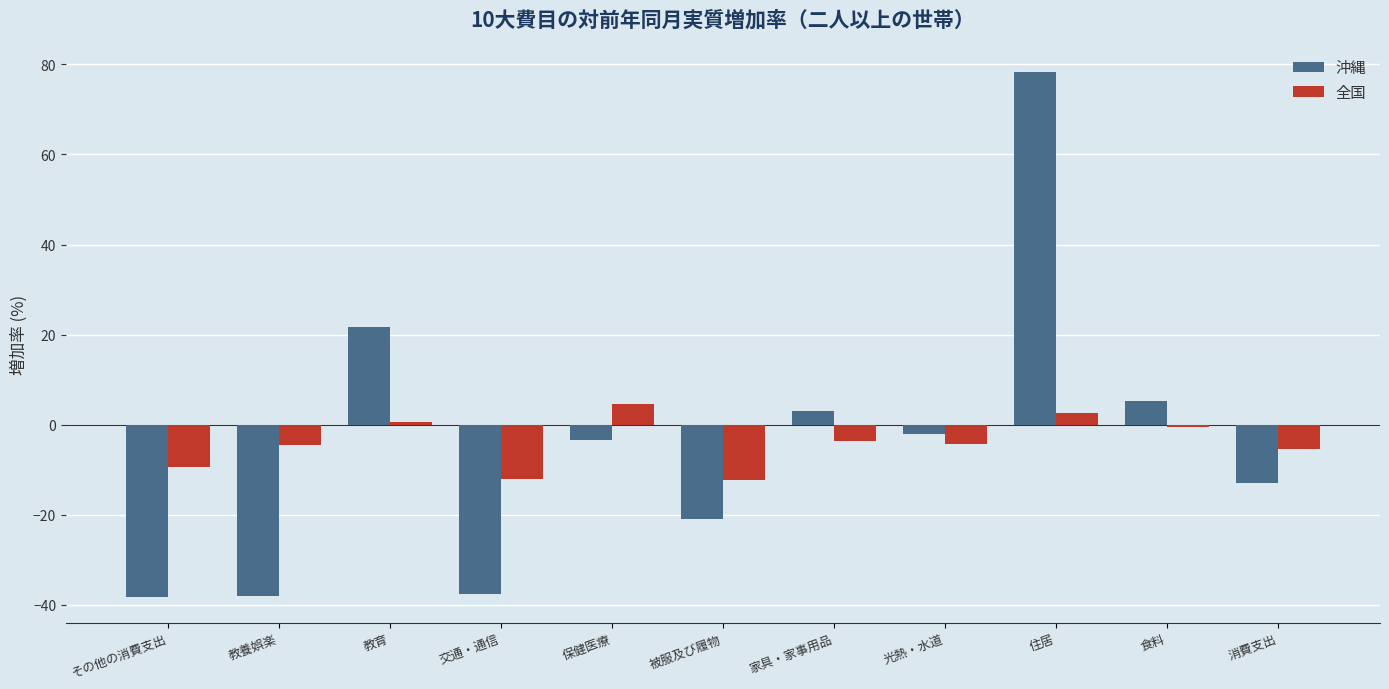

Does the chart contain stacked bars?

No